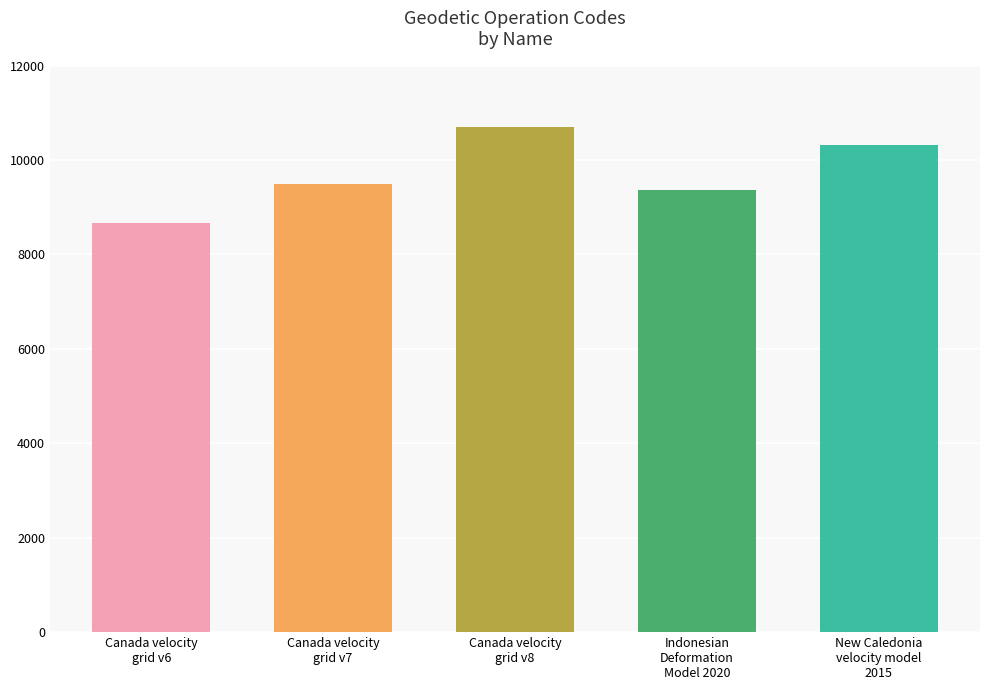

List the labels in order of value, smallest first.

Canada velocity
grid v6, Indonesian
Deformation
Model 2020, Canada velocity
grid v7, New Caledonia
velocity model
2015, Canada velocity
grid v8